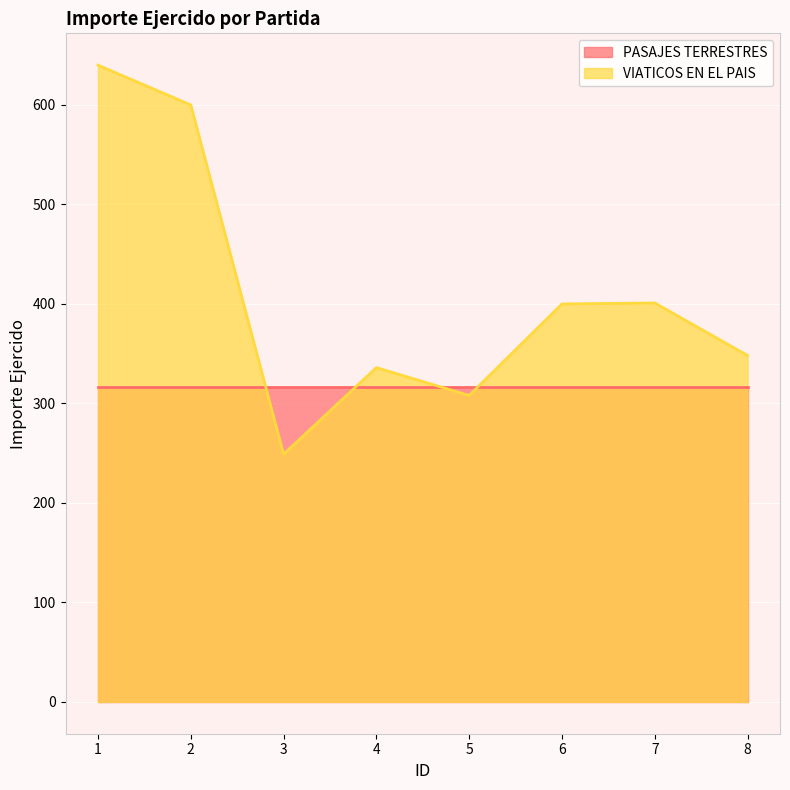

Where does the data first go above 400?

1